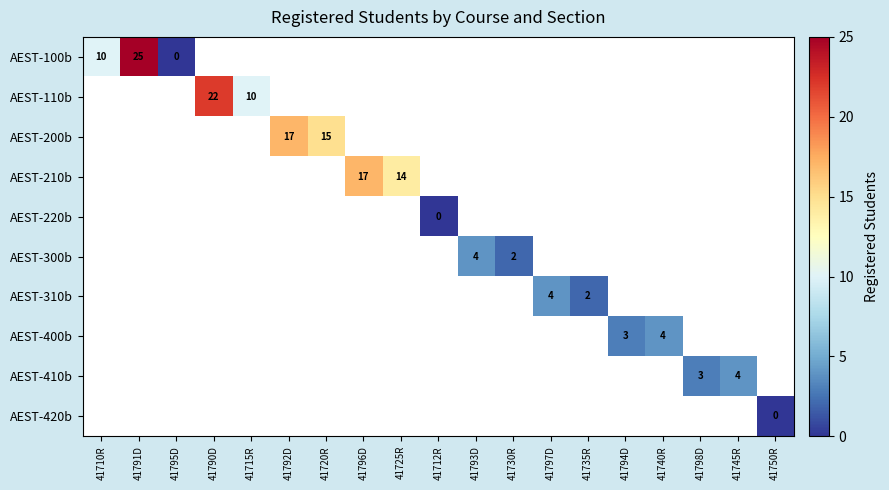

True or false: AEST-100b has a value of 37 at 41791D.

False